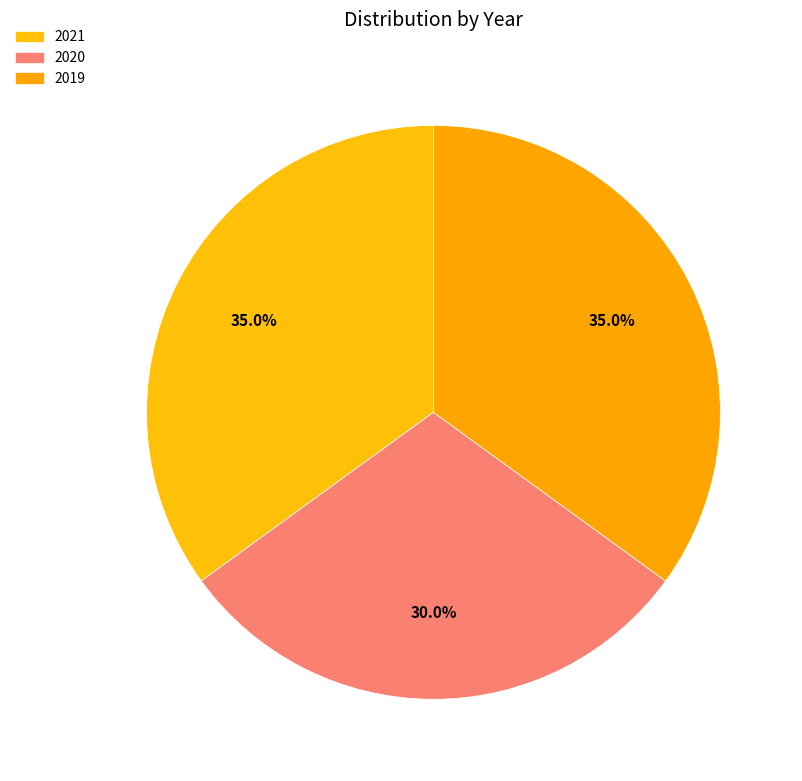

What portion of the pie excludes 2020?

70.0%